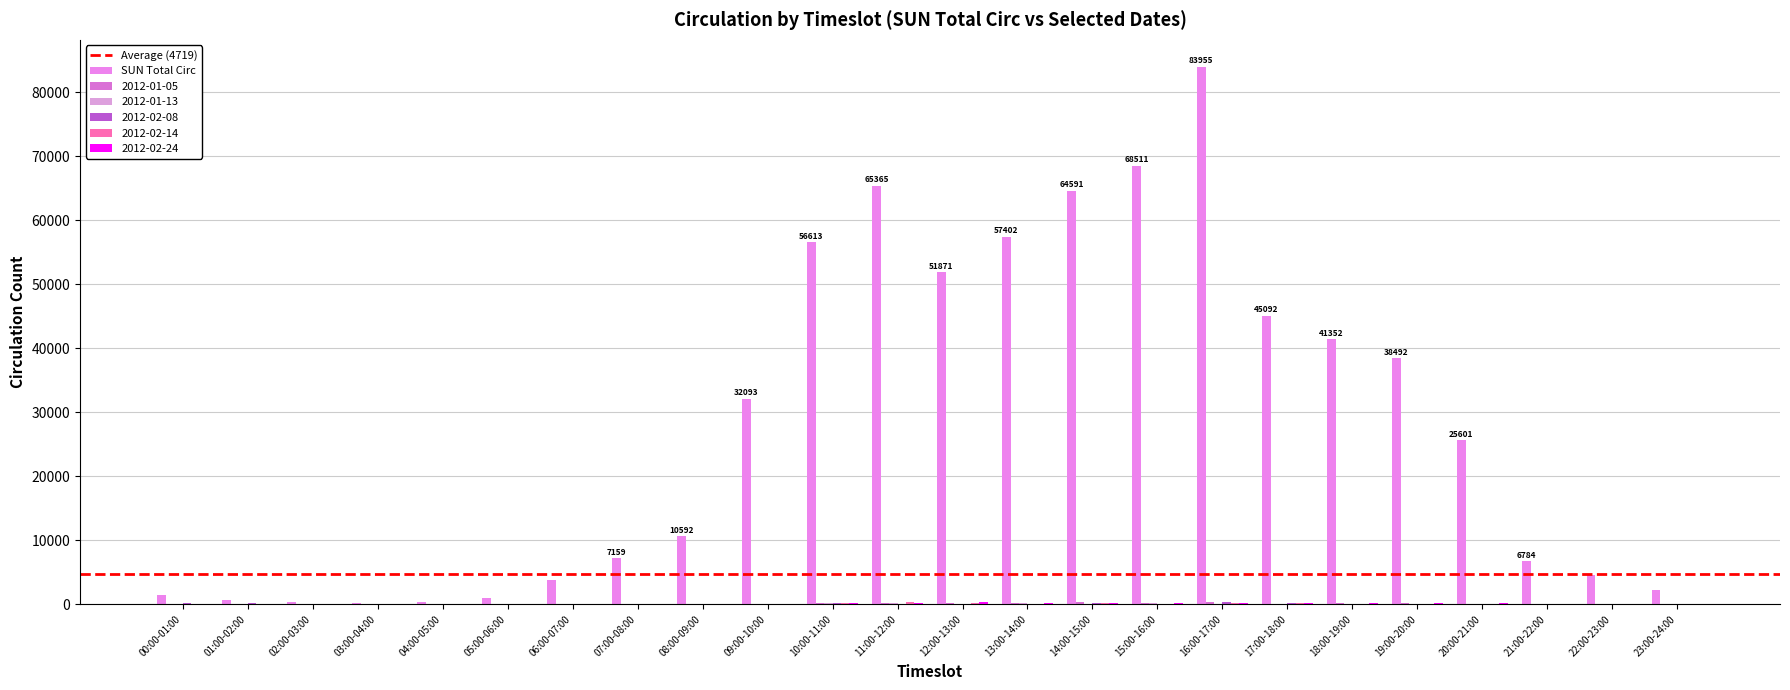

What is the average value of the 2012-02-08 series?

85